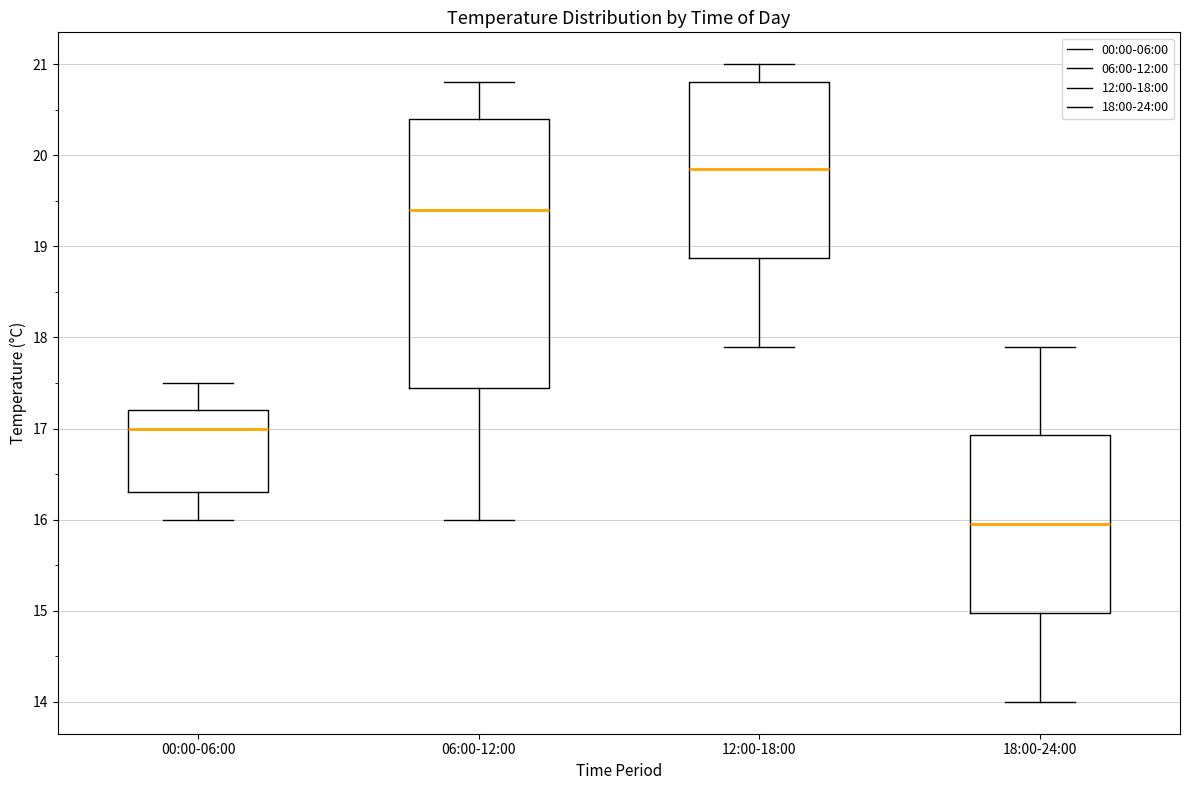

Where does the lower whisker of the box for 06:00-12:00 end on the y-axis? The values are not printed on the chart, so give them approximately, as read against the axis.

16.0